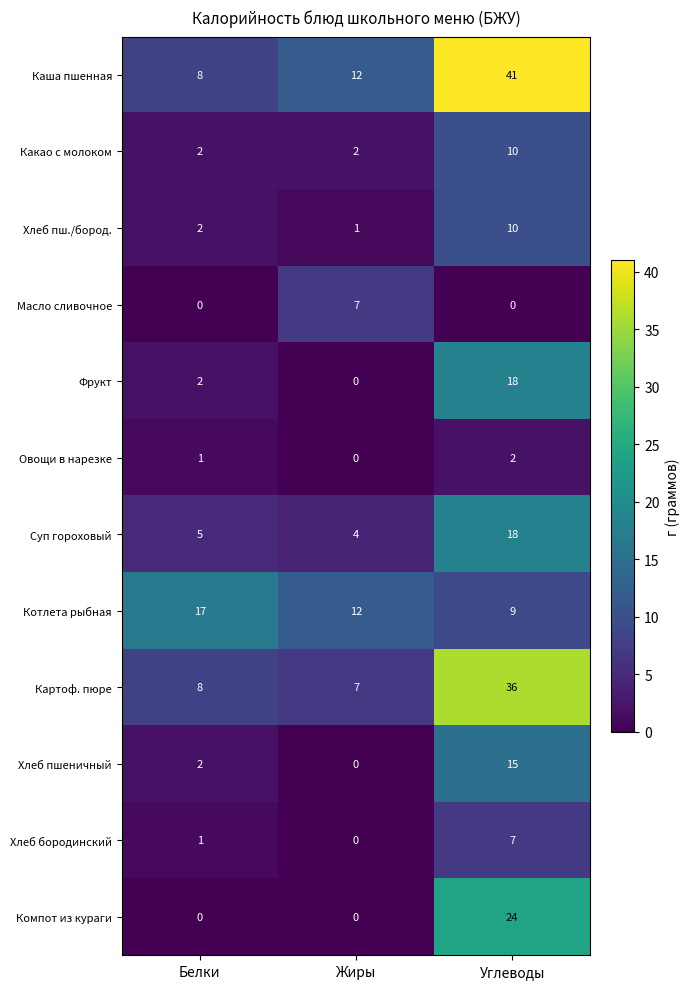

Is the value of Хлеб пшеничный at Жиры greater than the value of Котлета рыбная at Углеводы?

No